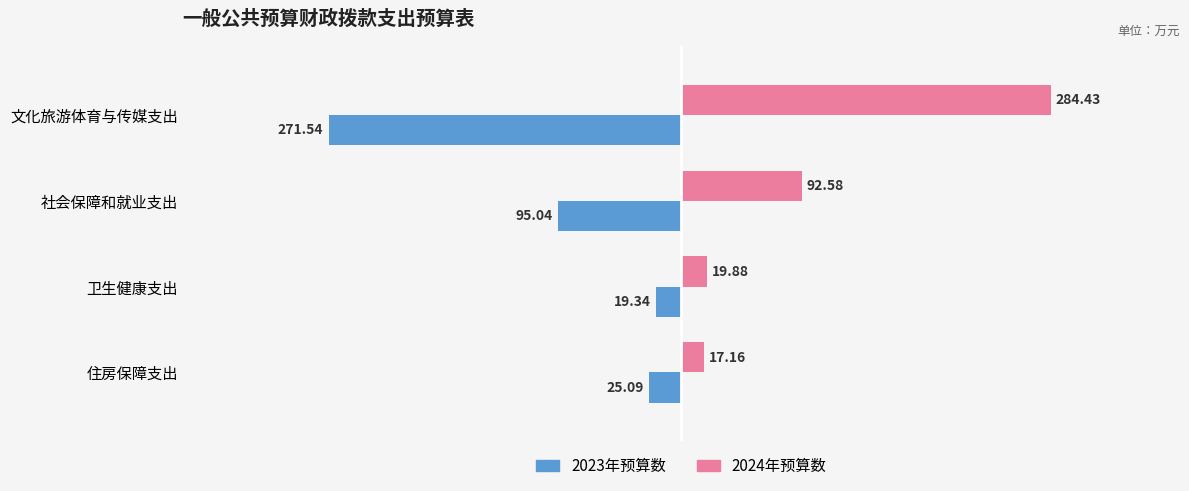

Is the value of 2023年预算数 at 住房保障支出 greater than the value of 2024年预算数 at 住房保障支出?

No